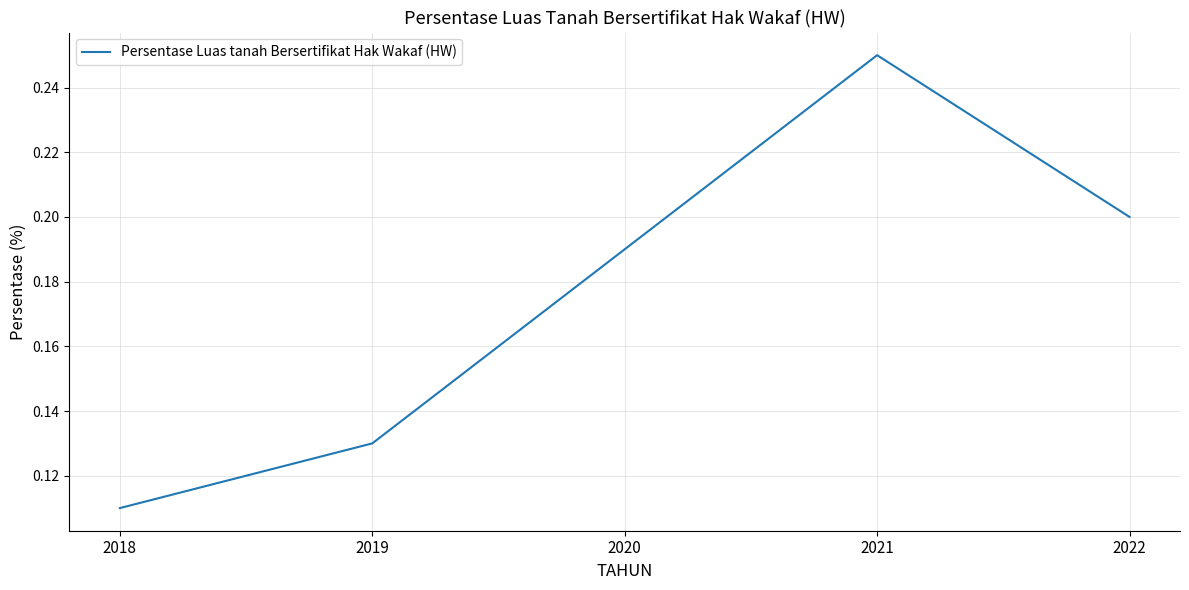

At which category does the data reach its first local peak?

2021